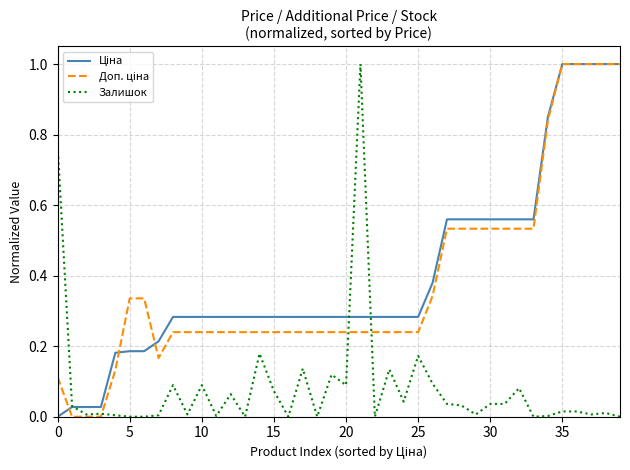

What is the maximum value for Залишок?

1.0